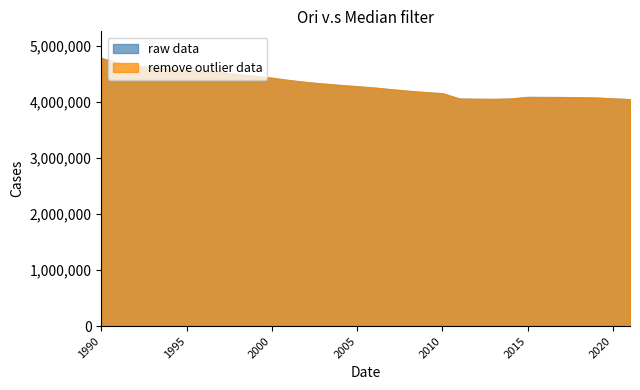

How many interior local valleys does the raw data series have?

1